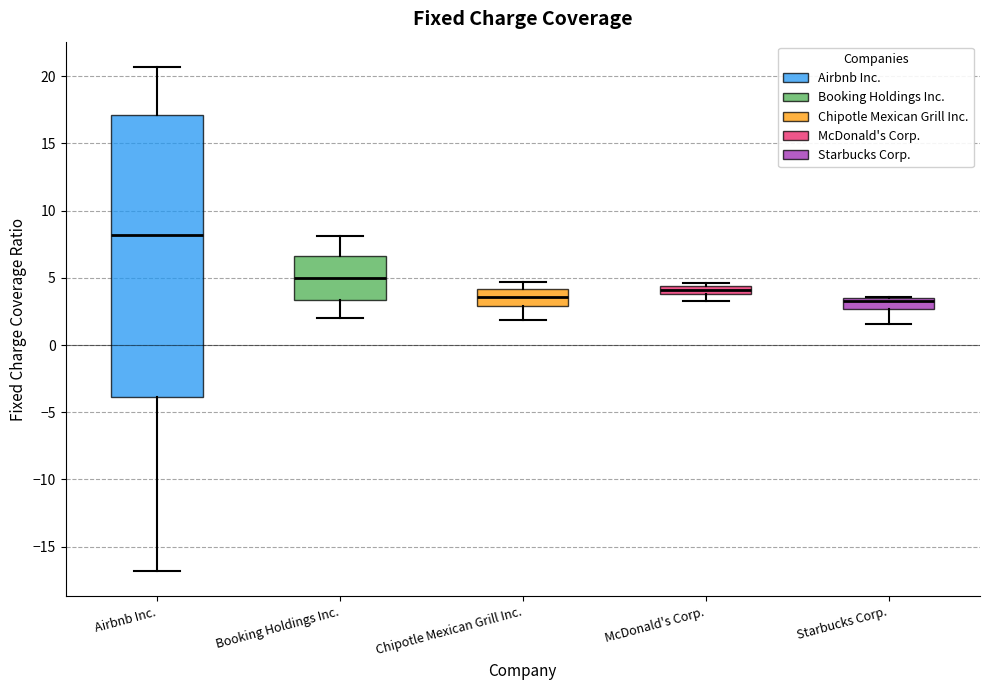

Which box is the tallest, from its lower edge to its upper edge?

Airbnb Inc.